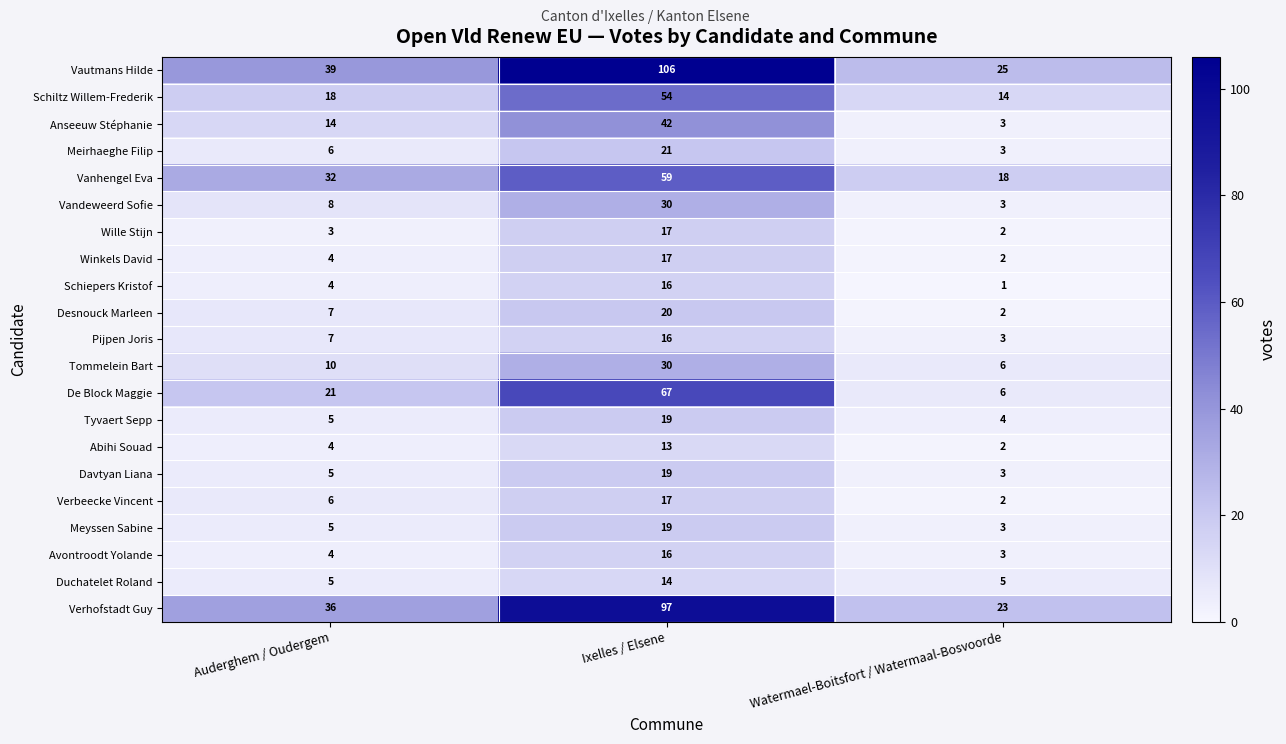

The value of Schiepers Kristof at Ixelles / Elsene is 16. True or false?

True